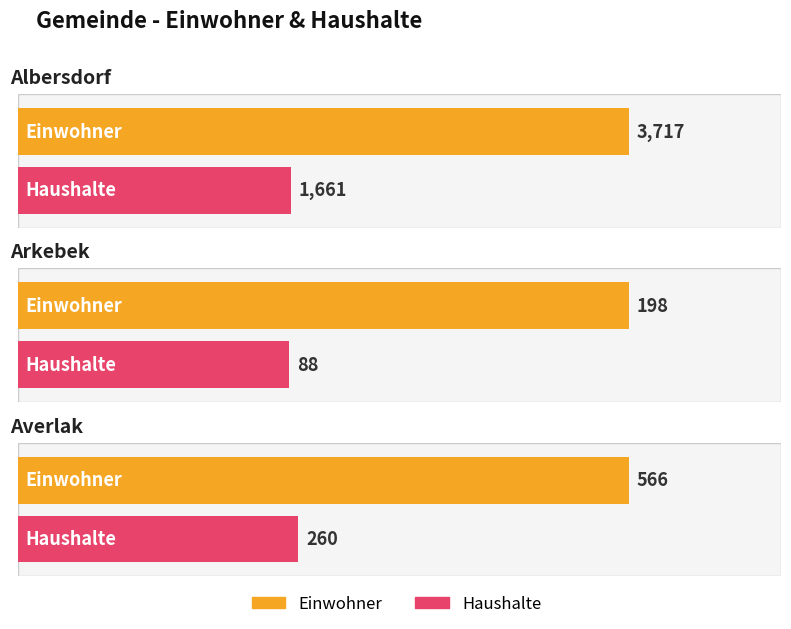

What is the difference between the highest and lowest values at Averlak?

306